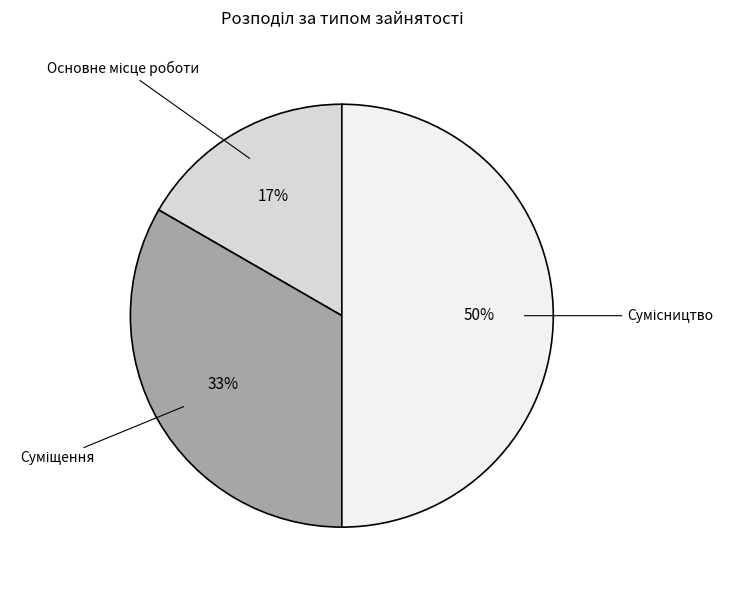

To the nearest percent, what is the difference between the largest and smallest slice percentages?

33%